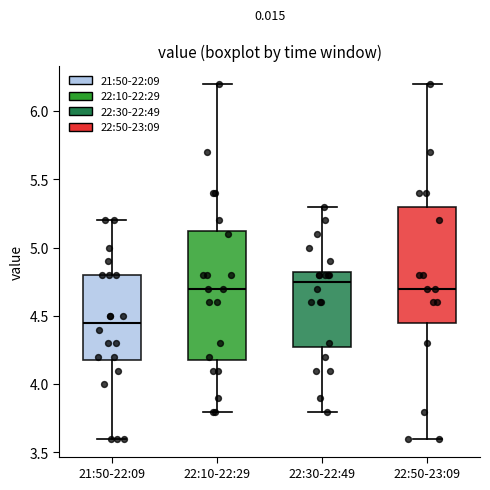

Where is the lower edge of the box for 22:50-23:09 on the y-axis? The values are not printed on the chart, so give them approximately, as read against the axis.

4.45